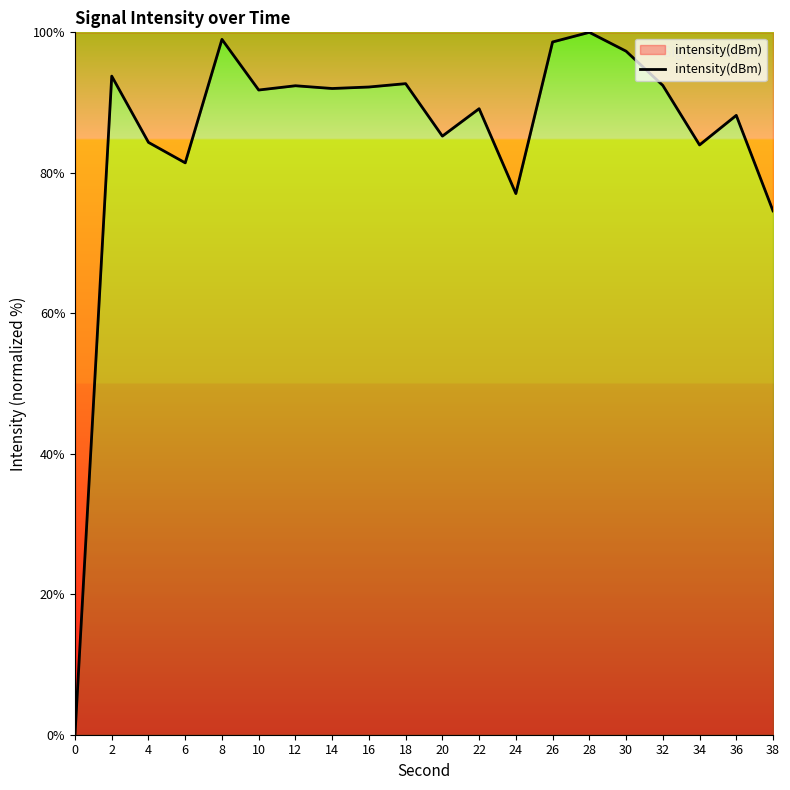

What is the greatest value displayed?

100.0